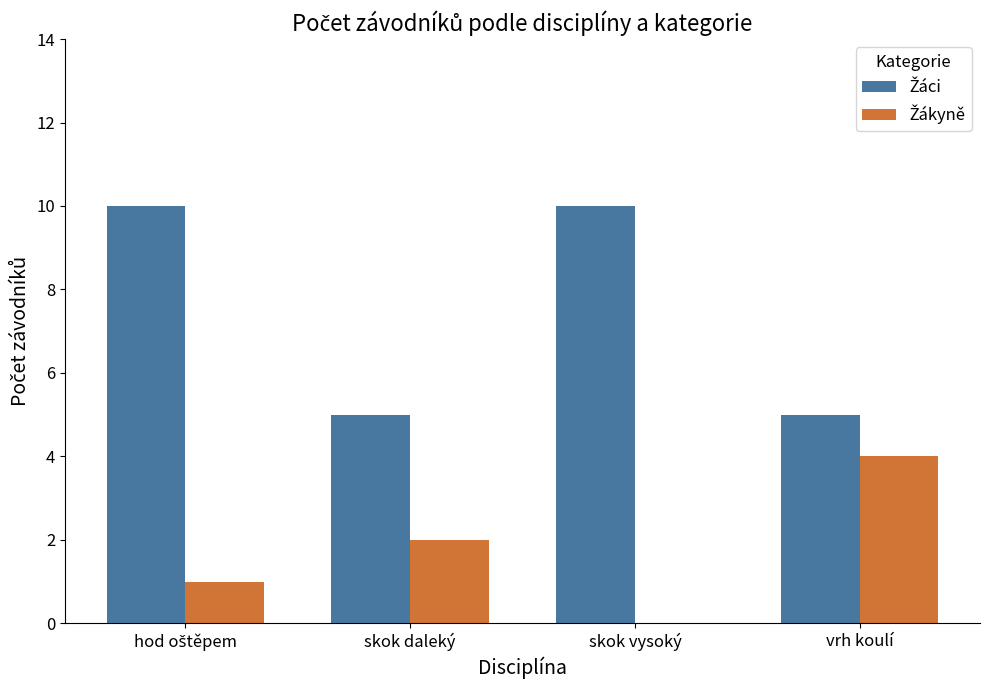

What is the greatest value displayed?

10